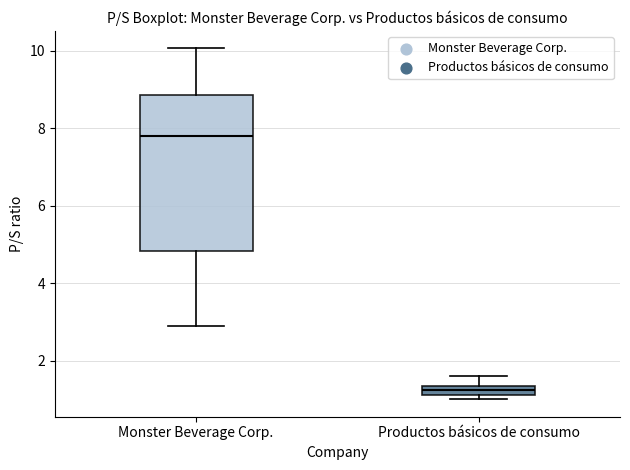

Which box is the tallest, from its lower edge to its upper edge?

Monster Beverage Corp.